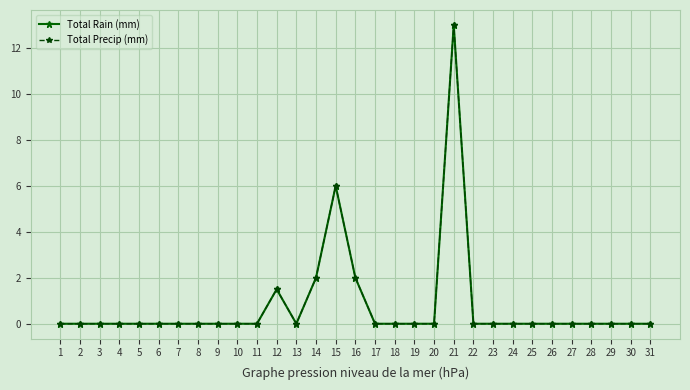

What is the difference between the maximum and minimum values in the Total Precip (mm) series?

13.0